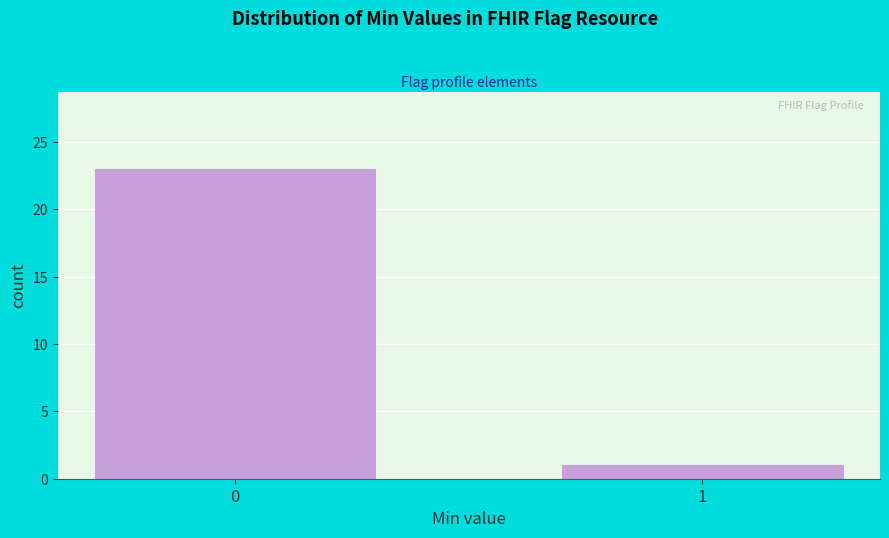

Reading right to left, what are all the values shown in this chart?

1	23